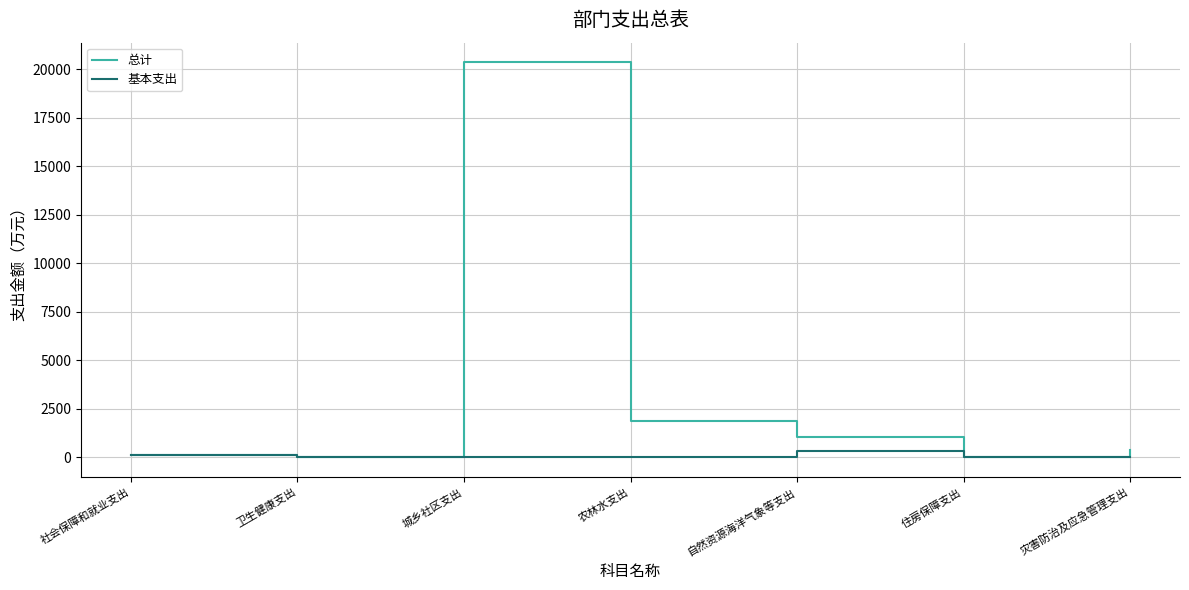

True or false: 总计 has a value of 113.6 at 社会保障和就业支出.

True